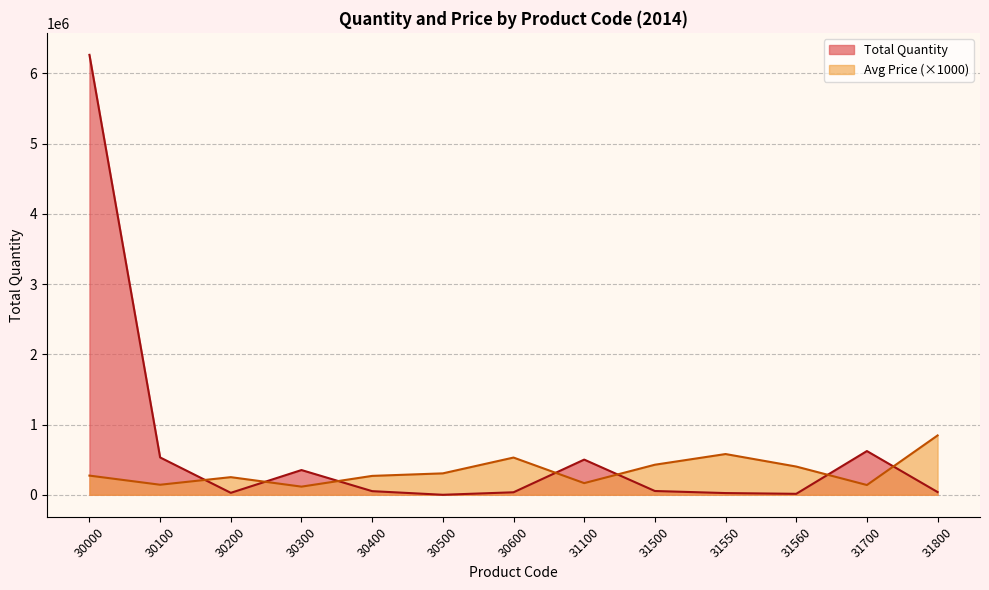

Reading left to right, extract all data points from this chart.

Total Quantity: 30000=6263304	30100=531766	30200=27882	30300=352079	30400=51742	30500=56	30600=35659	31100=500941	31500=53847	31550=24442	31560=13721	31700=622545	31800=38853
Average Price: 30000=273000	30100=143000	30200=251000	30300=116000	30400=269000	30500=305000	30600=530000	31100=166000	31500=428000	31550=580000	31560=402000	31700=139000	31800=845000